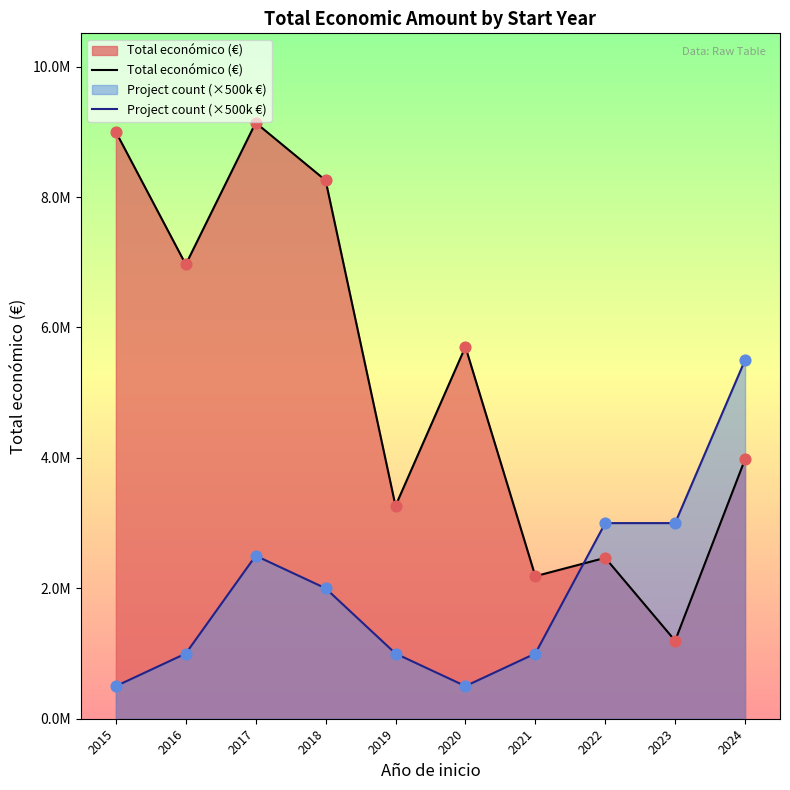

Which series has the largest total across all categories?

Total económico (€)